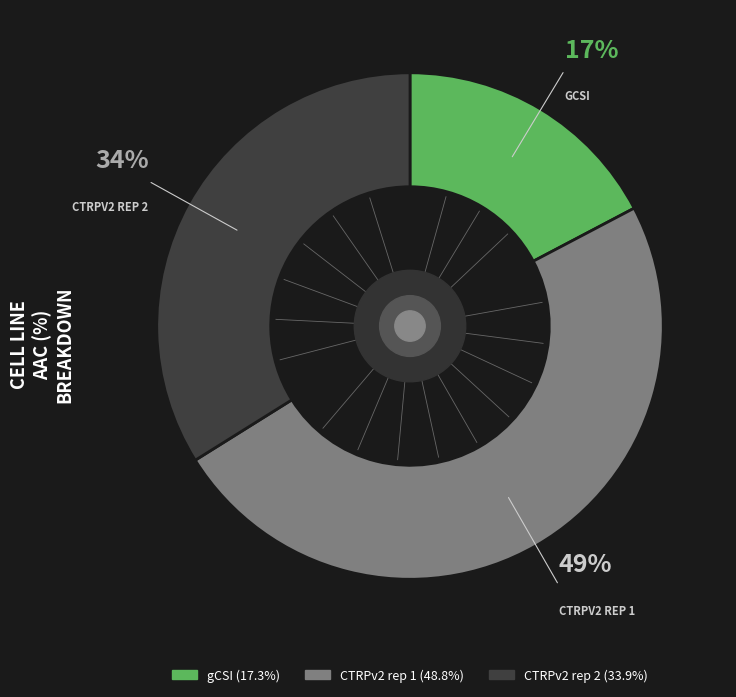

Which category has the biggest portion of the pie?

CTRPv2 rep 1